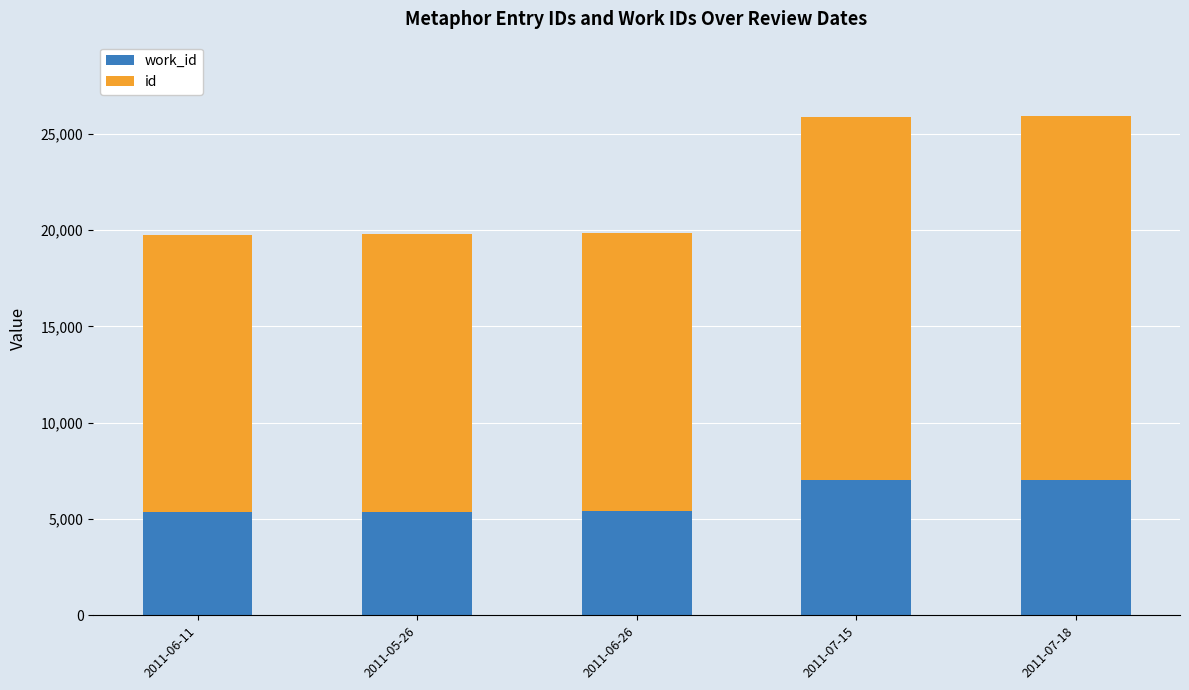

What is the total value across all series at 2011-06-11?

19762